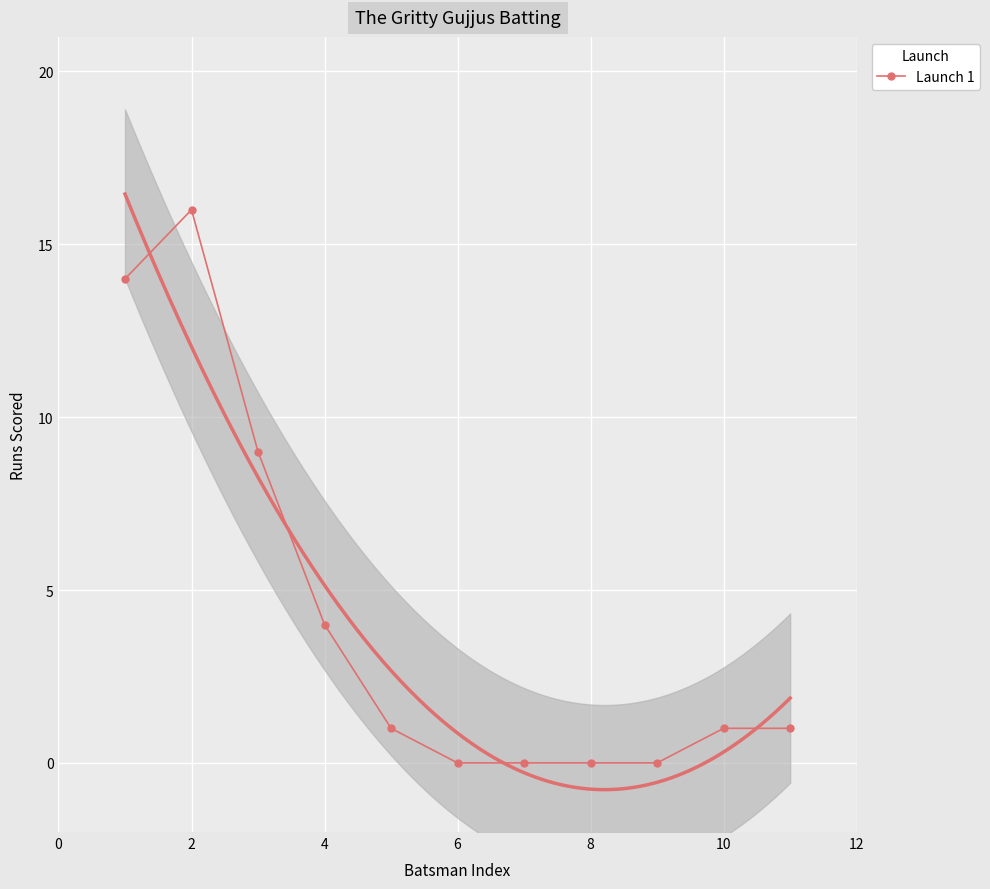

What is the maximum value shown in the chart?

16